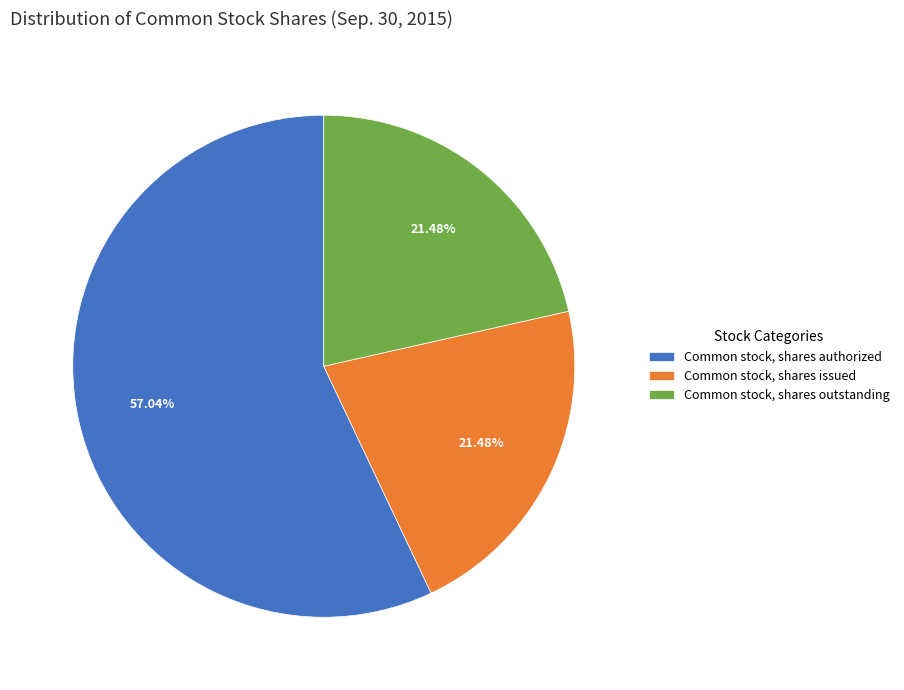

What is the majority slice?

Common stock, shares authorized